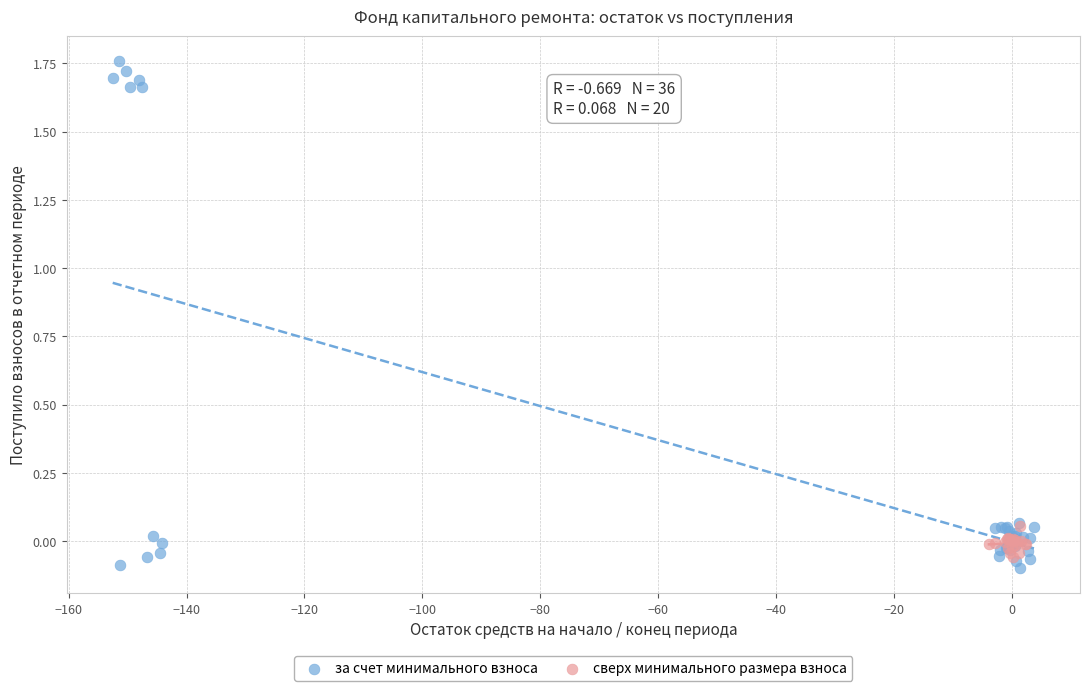

Which series has the largest Y range (max minus min)?

за счет минимального взноса